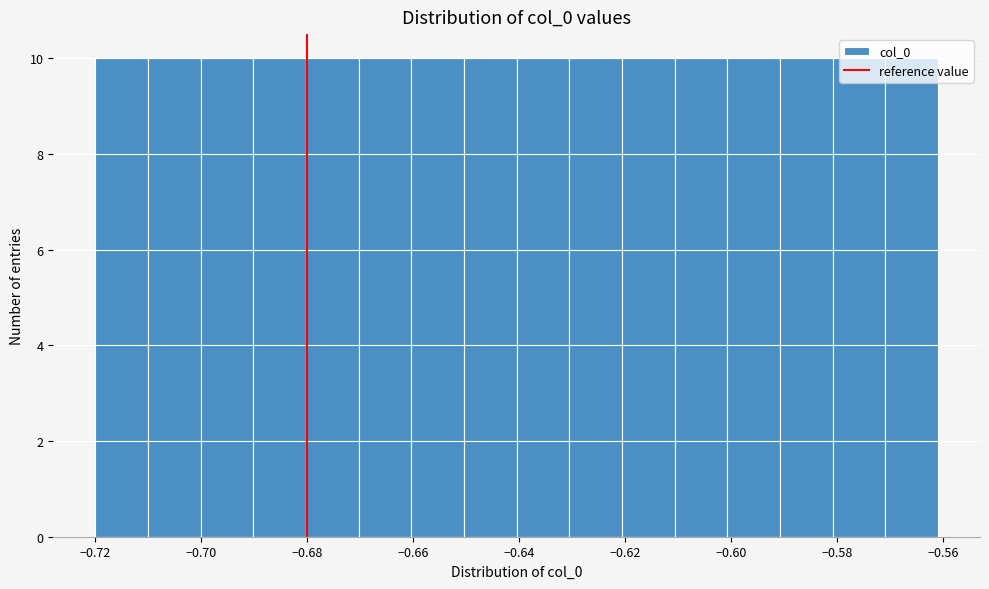

How tall is the bar that spans -0.61 to -0.60 on the x-axis? Neither the bar edges nor the heights are printed on the chart, so give them approximately, as read against the axes.

10